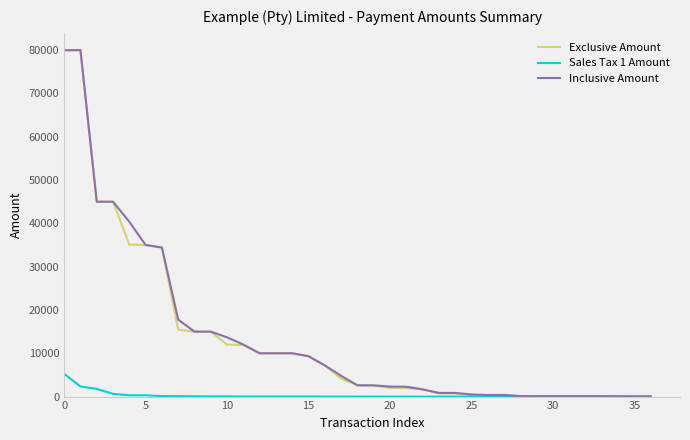

What are all the series names shown in the legend?

Exclusive Amount, Sales Tax 1 Amount, Inclusive Amount